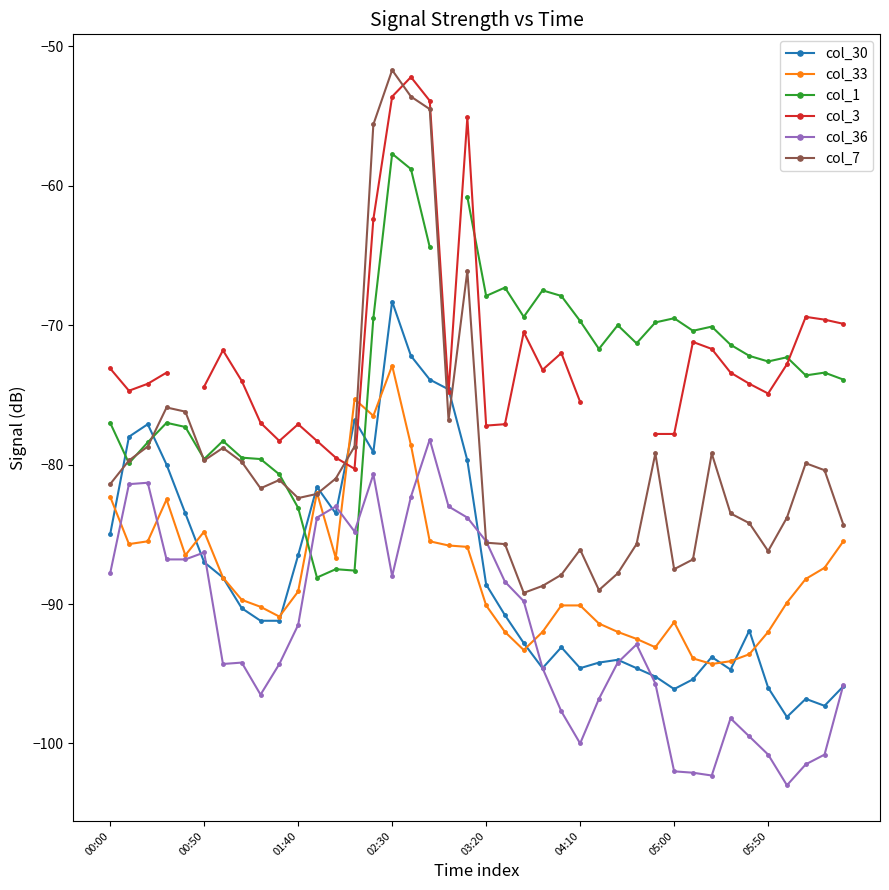

What is the label of the 29th point from the right?

11